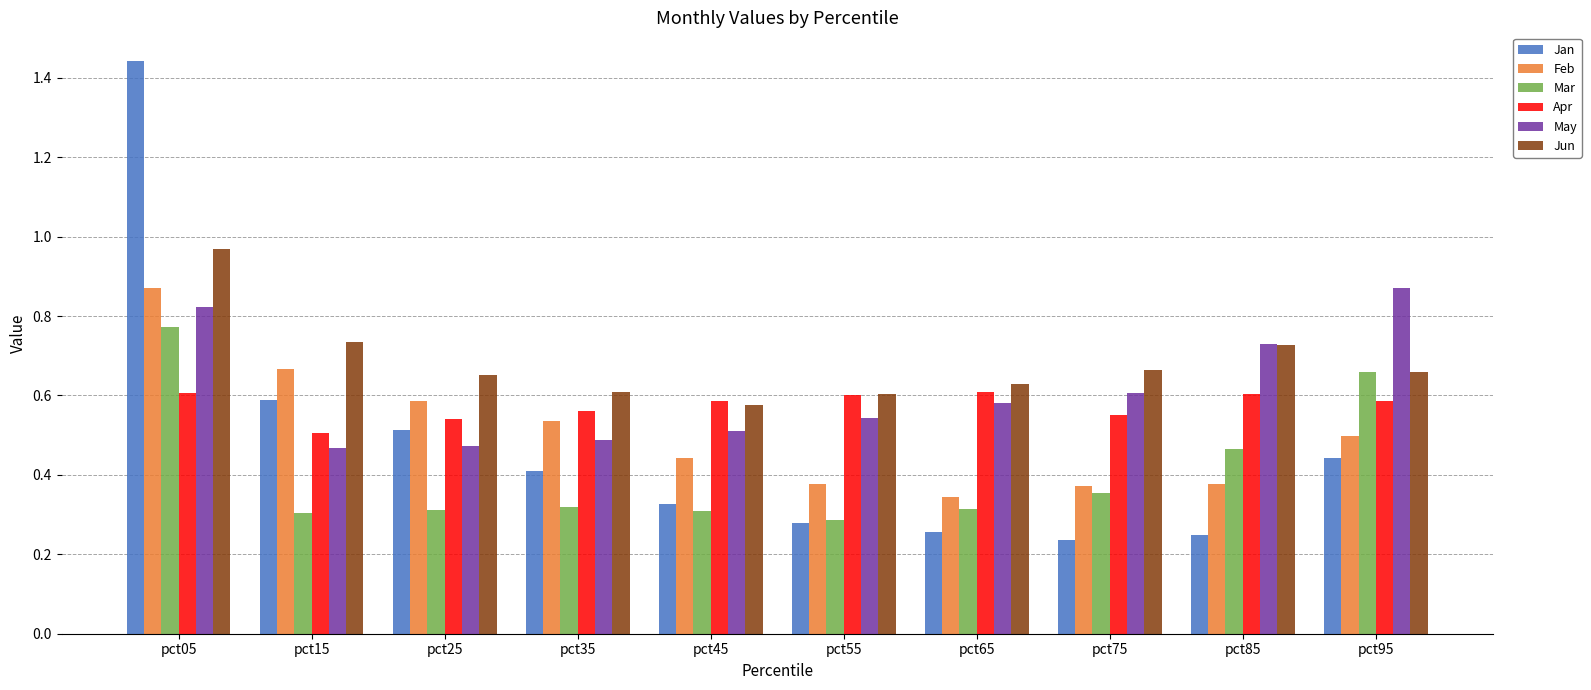

Which label corresponds to the largest value in the chart?

pct05